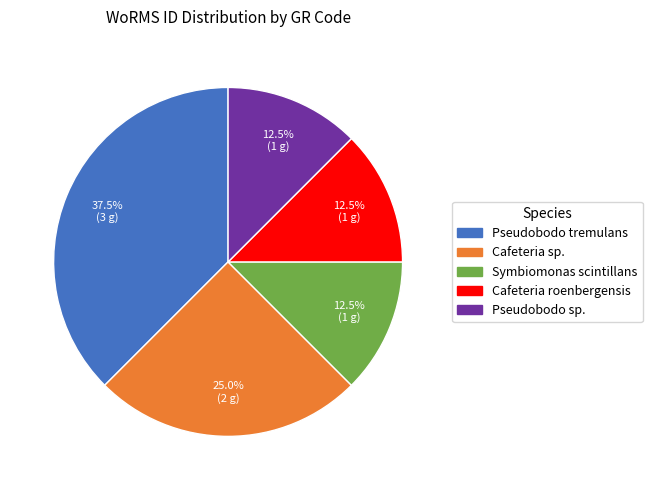

Is there a majority slice in this chart?

No